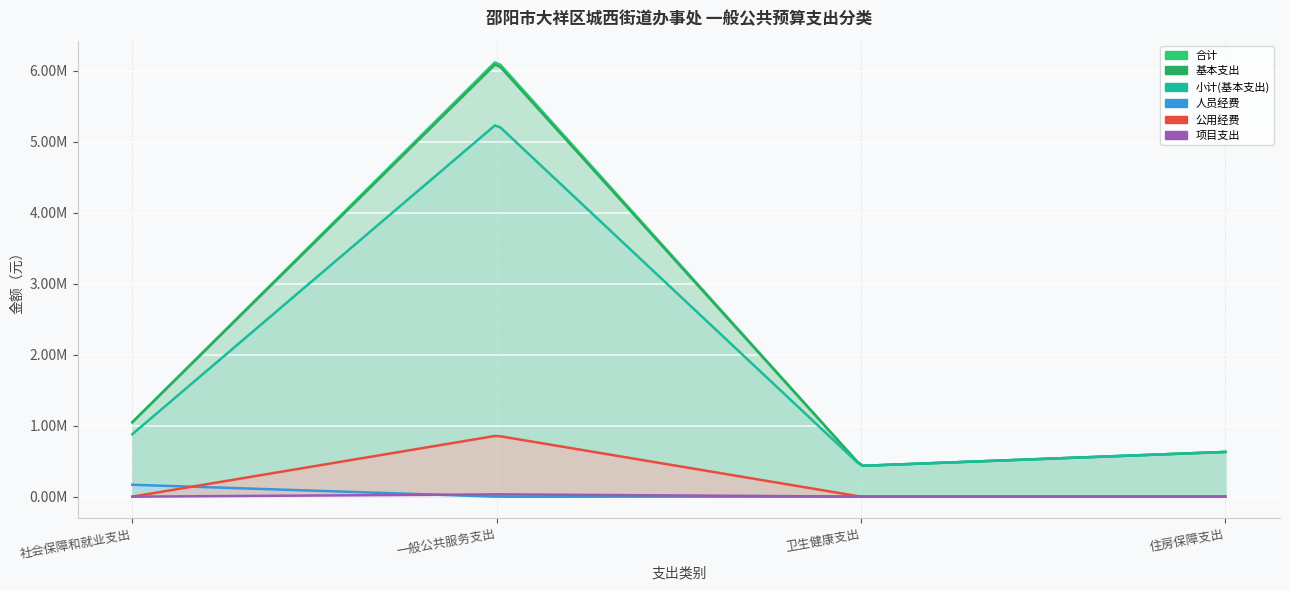

At which label does 人员经费 reach its minimum?

一般公共服务支出